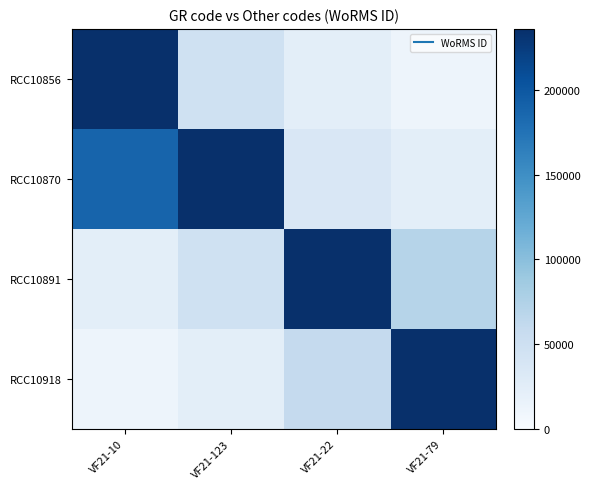

Reading right to left, transcribe all the data shown in this chart.

RCC10856: VF21-79=11799.0	VF21-22=23597.9	VF21-123=47195.8	VF21-10=235979.0
RCC10870: VF21-79=23597.9	VF21-22=35396.8	VF21-123=235979.0	VF21-10=188783.2
RCC10891: VF21-79=70793.7	VF21-22=235979.0	VF21-123=47195.8	VF21-10=23597.9
RCC10918: VF21-79=235979.0	VF21-22=58994.8	VF21-123=23597.9	VF21-10=11799.0